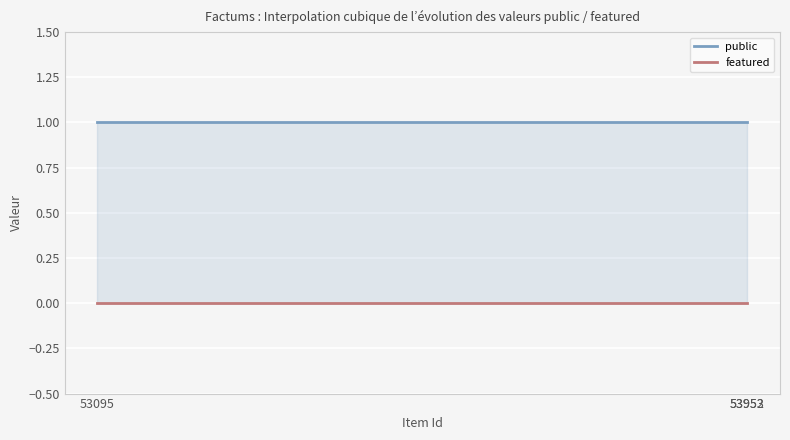

Reading left to right, what are all the values shown in this chart?

public: 53095=1	53952=1	53953=1
featured: 53095=0	53952=0	53953=0